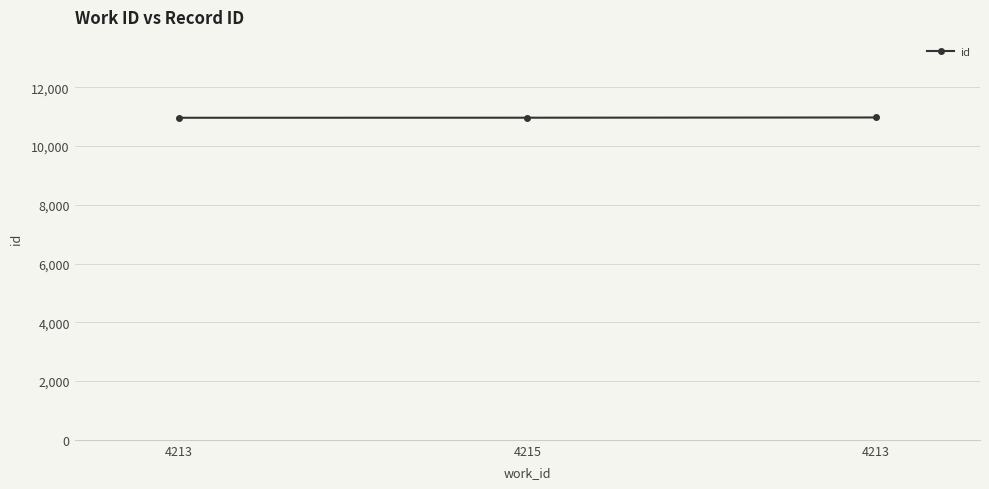

The value at 4215 is 17341. True or false?

False